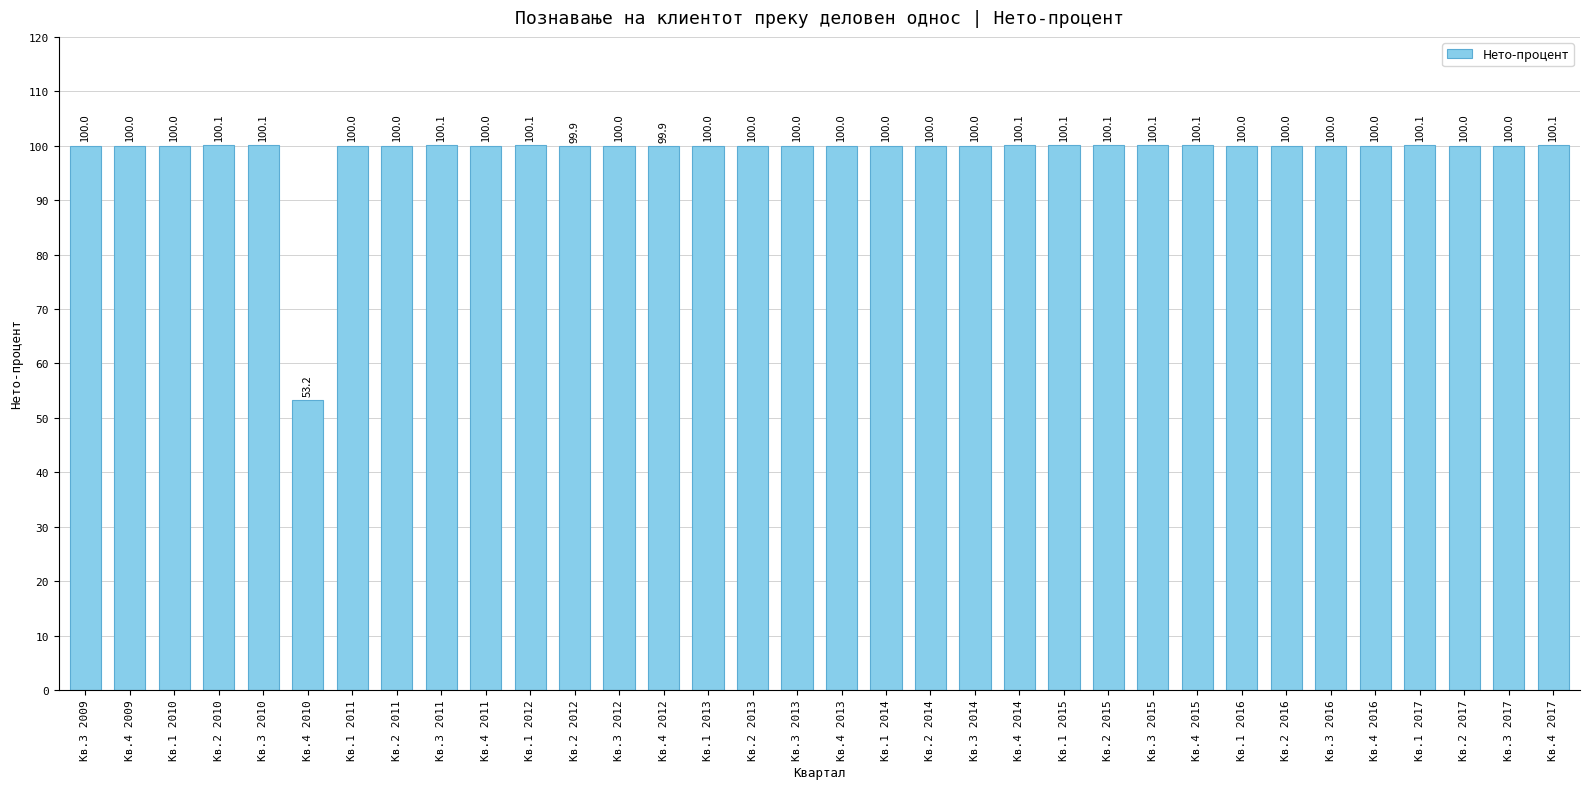

What is the sum of the values at Кв.1 2016 and Кв.2 2017?

200.0